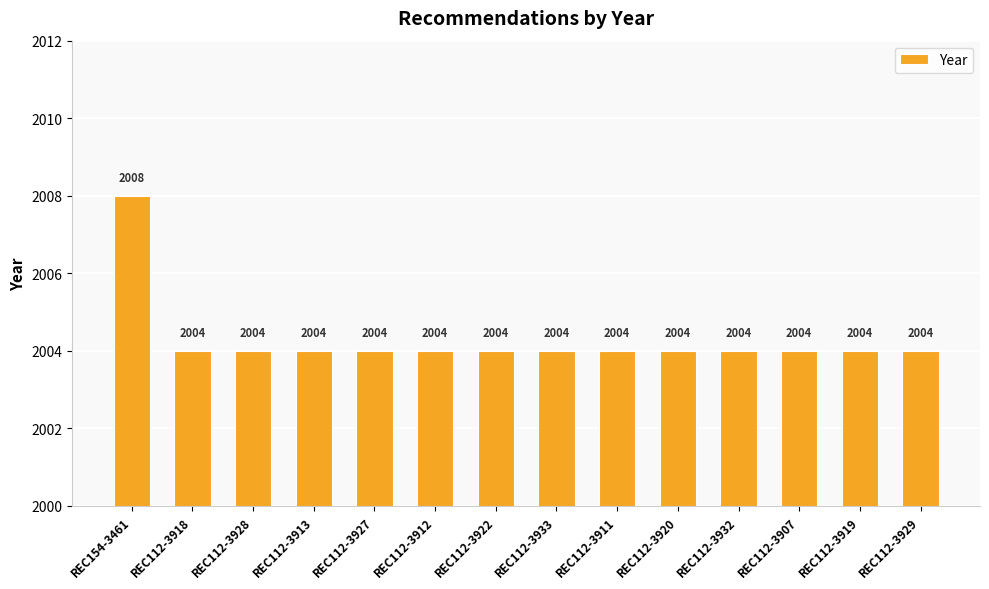

Which category has the highest value across all series?

REC154-3461